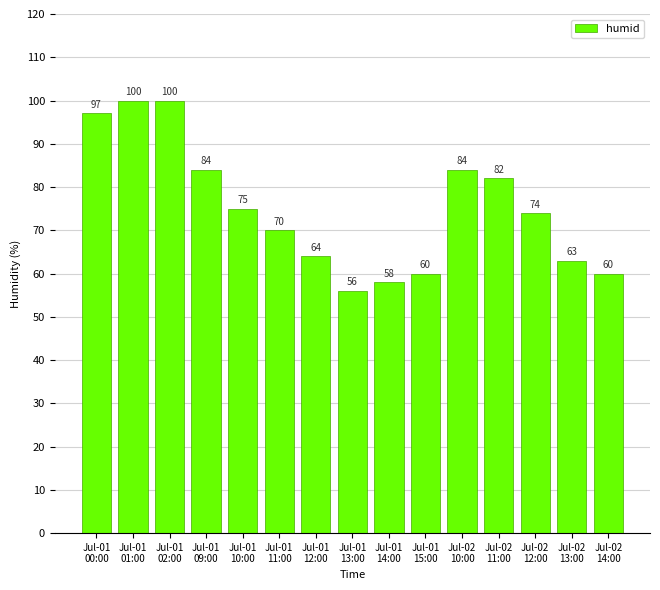

Where is the data nearest to the value 78?

Jul-01
10:00